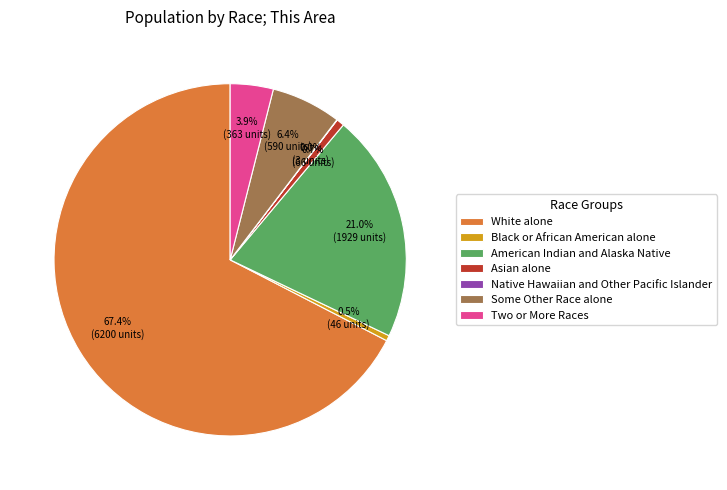

Is the sum of Black or African American alone and American Indian and Alaska Native greater than half?

No